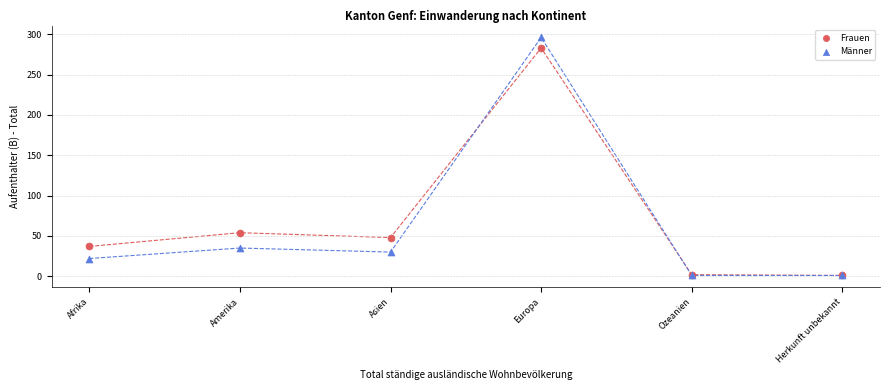

In the Männer series, what Y value is closest to 148?

35